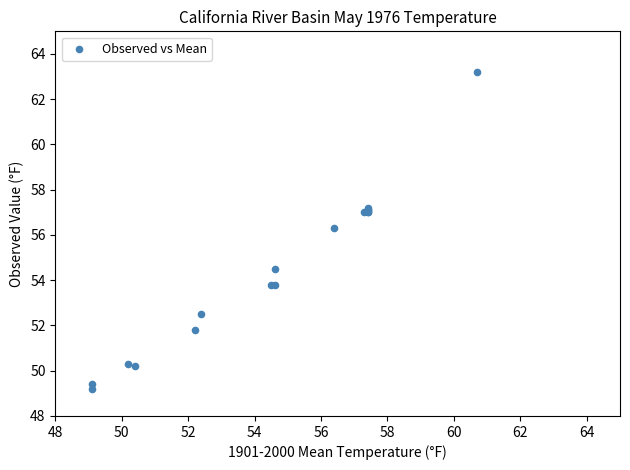

What Y value in the scatter plot is closest to 56?

56.3